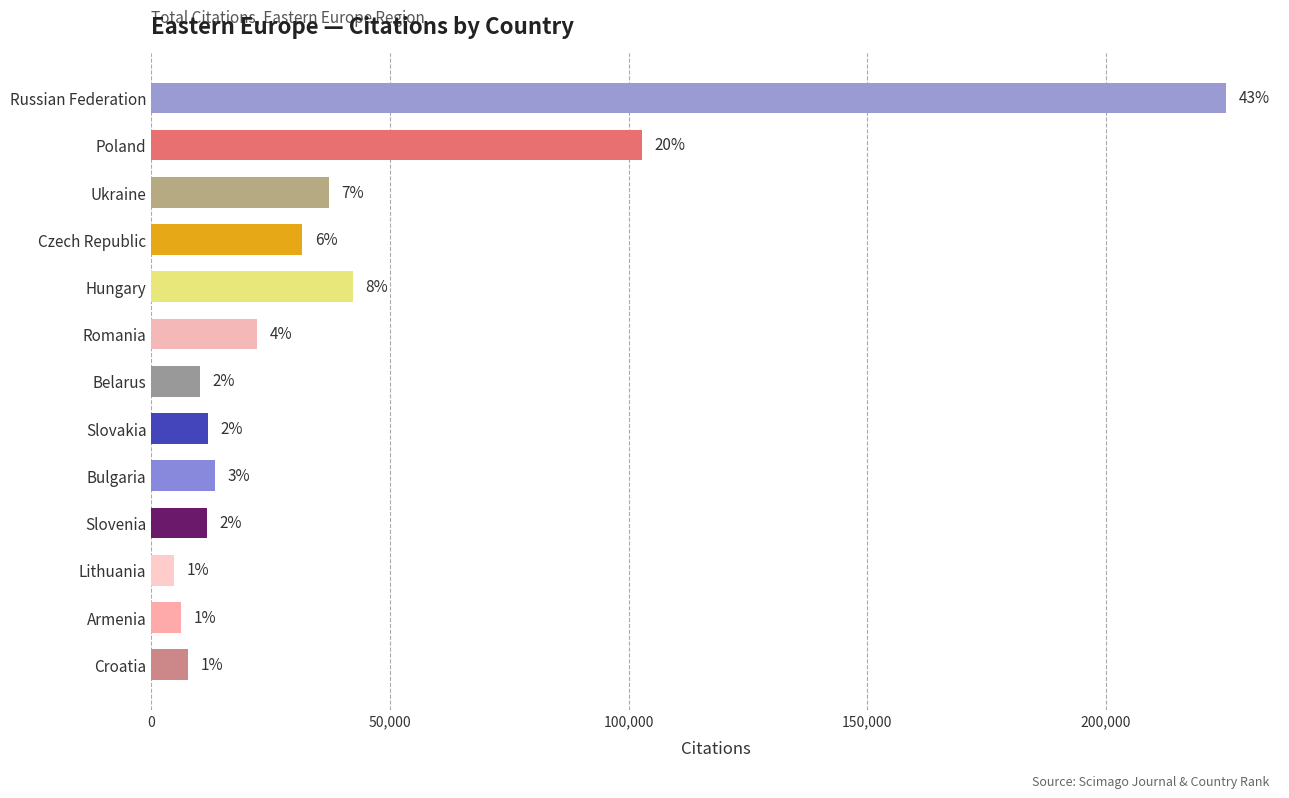

How many bars are there in total?

13